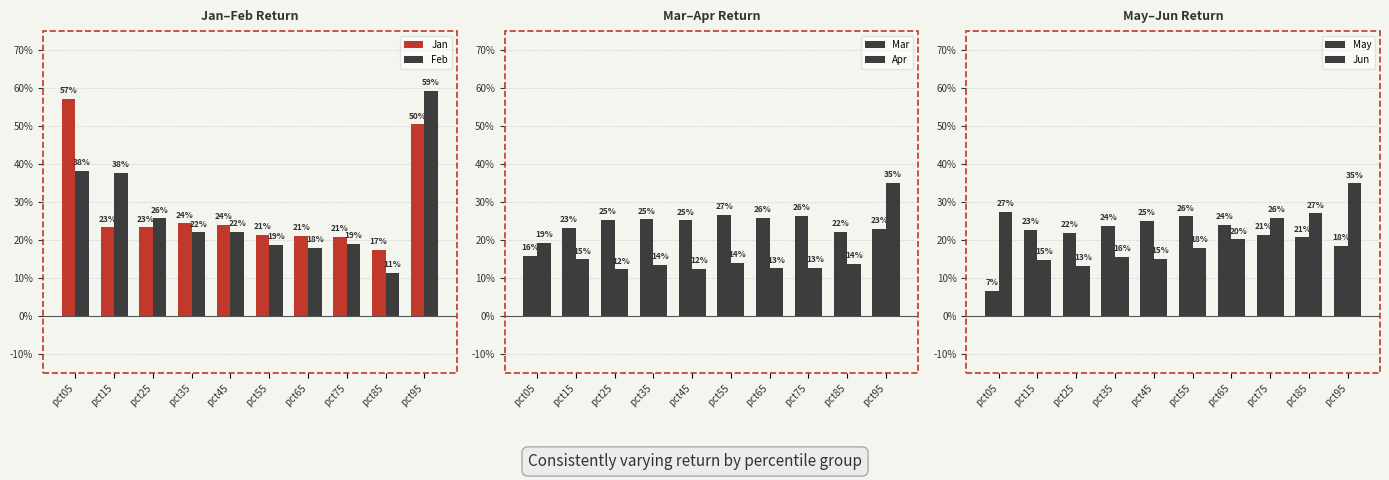

Which series has the largest range (max minus min)?

Feb